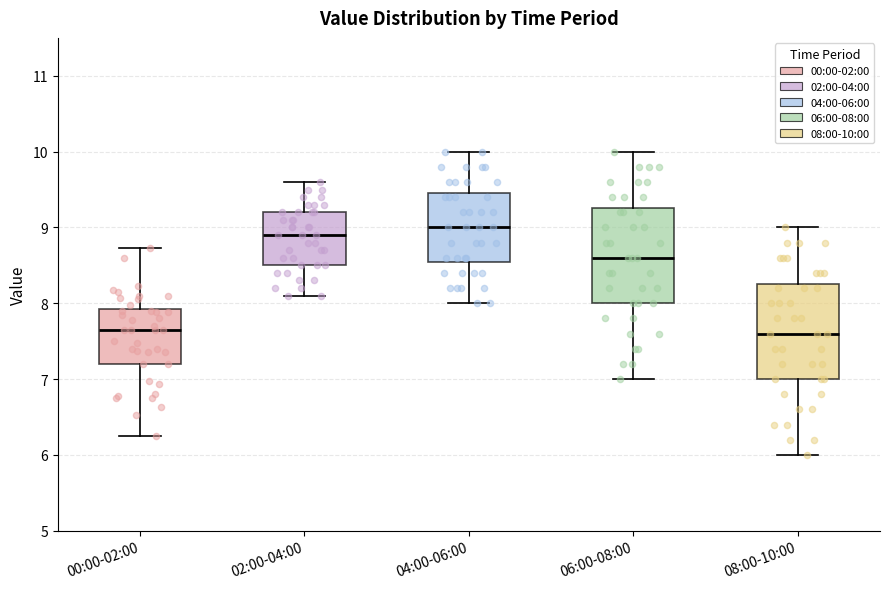

Where is the lower edge of the box for 08:00-10:00 on the y-axis? The values are not printed on the chart, so give them approximately, as read against the axis.

7.0